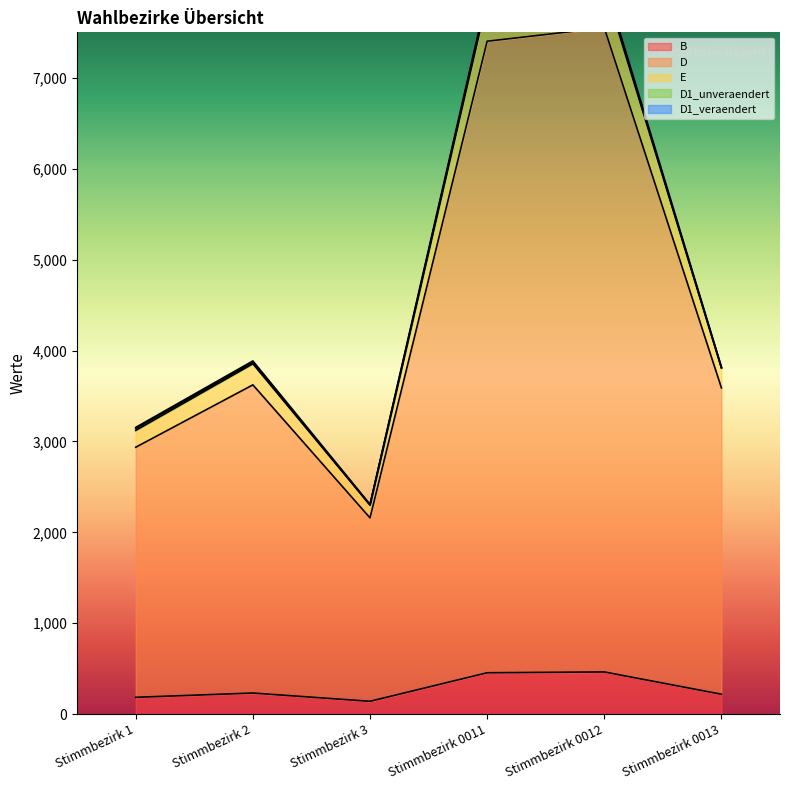

Reading left to right, transcribe all the data shown in this chart.

B: Stimmbezirk 1=185	Stimmbezirk 2=232	Stimmbezirk 3=141	Stimmbezirk 0011=455	Stimmbezirk 0012=464	Stimmbezirk 0013=219
D: Stimmbezirk 1=2936	Stimmbezirk 2=3622	Stimmbezirk 3=2159	Stimmbezirk 0011=7402	Stimmbezirk 0012=7550	Stimmbezirk 0013=3589
E: Stimmbezirk 1=3154	Stimmbezirk 2=3885	Stimmbezirk 3=2308	Stimmbezirk 0011=7916	Stimmbezirk 0012=8070	Stimmbezirk 0013=3816